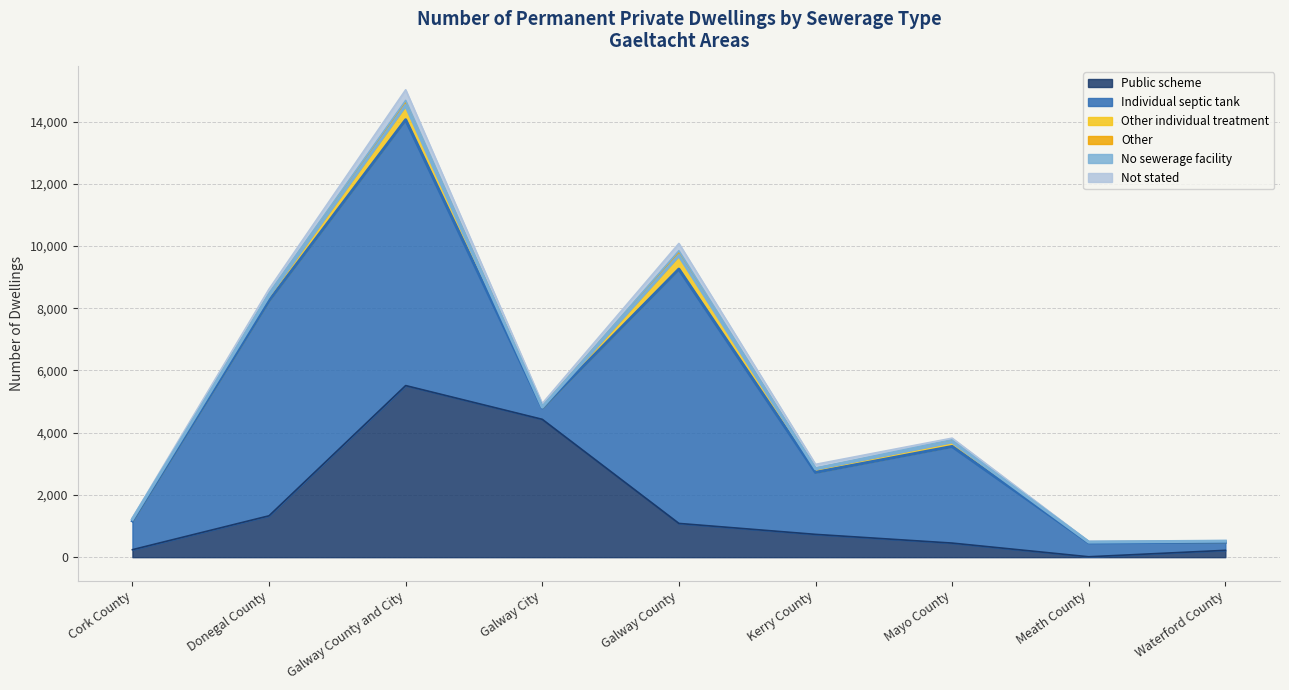

True or false: No sewerage facility and Public scheme intersect in this chart.

False